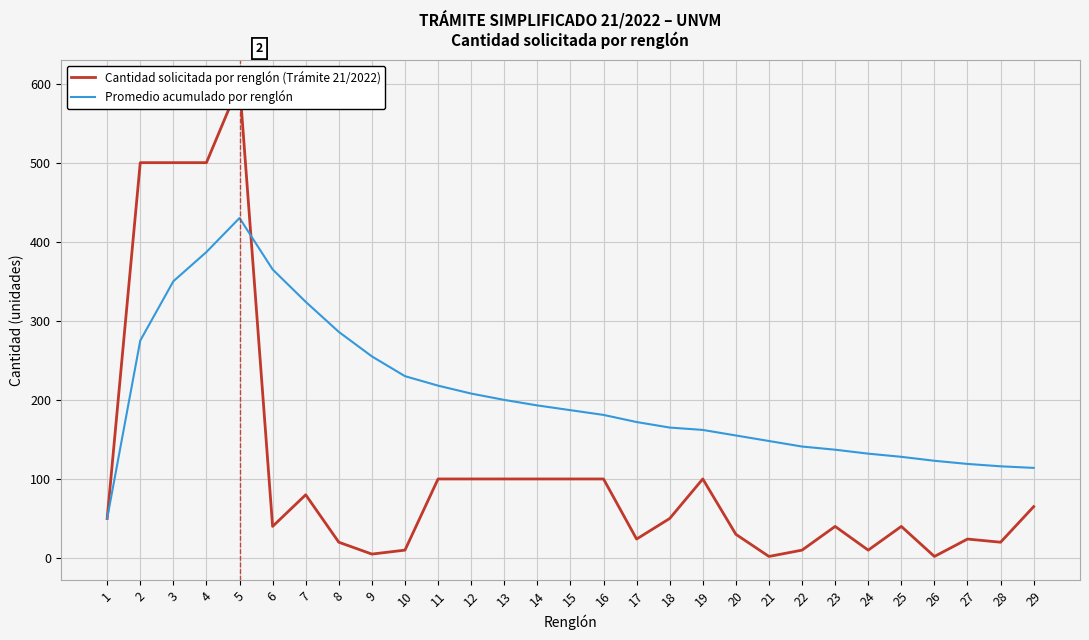

Rank the series at 17 from lowest to highest value.

Cantidad solicitada por renglón (Trámite 21/2022), Promedio acumulado por renglón